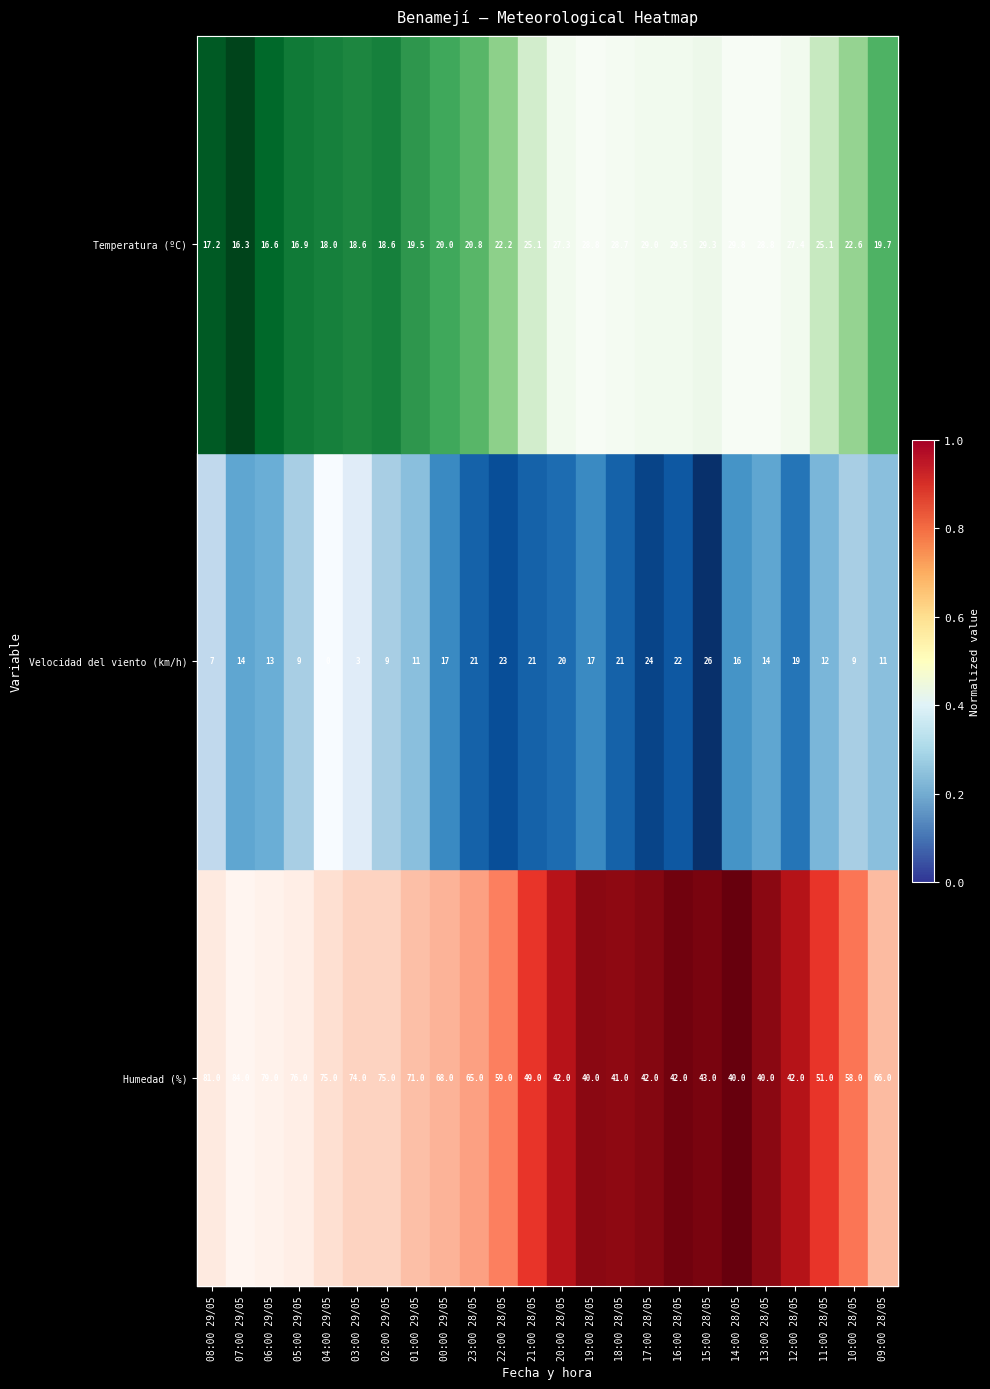

At which label is Velocidad del viento (km/h) closest to 13?

06:00 29/05